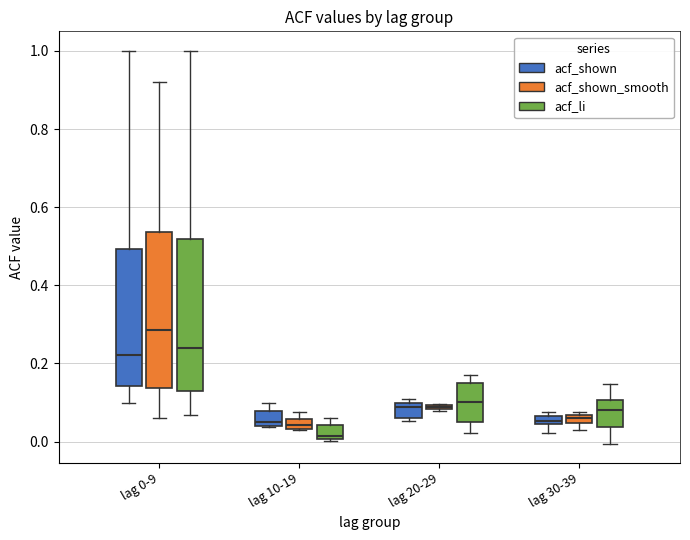

Where is the upper edge of the box for lag 30-39 (acf_li) on the y-axis? The values are not printed on the chart, so give them approximately, as read against the axis.

0.10